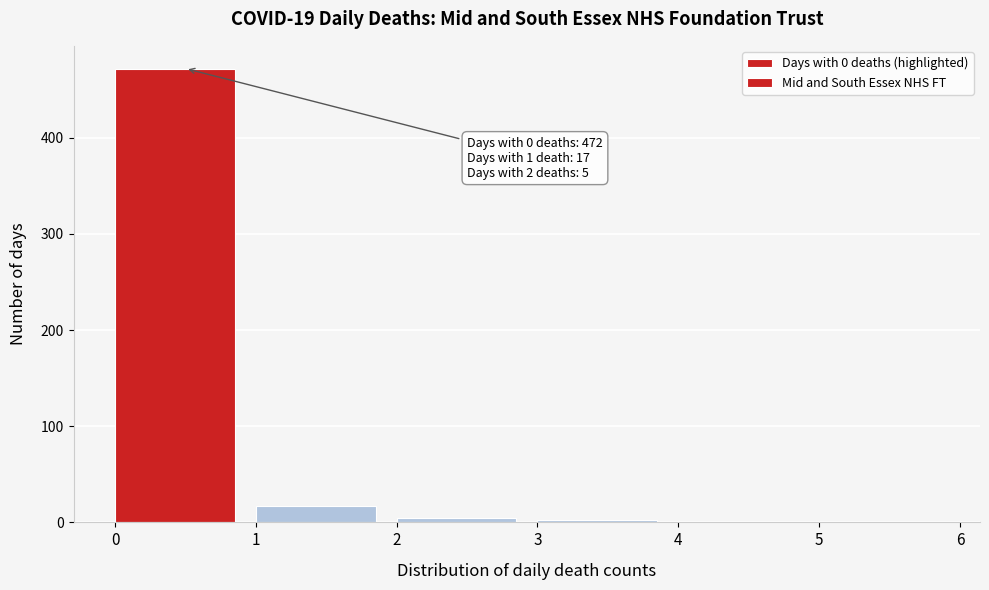

Which range on the x-axis has the tallest bar?

0 to 1